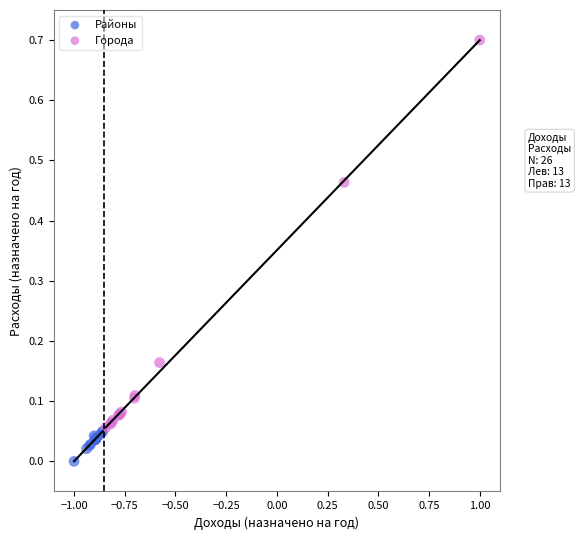

Which series has the largest Y range (max minus min)?

Города